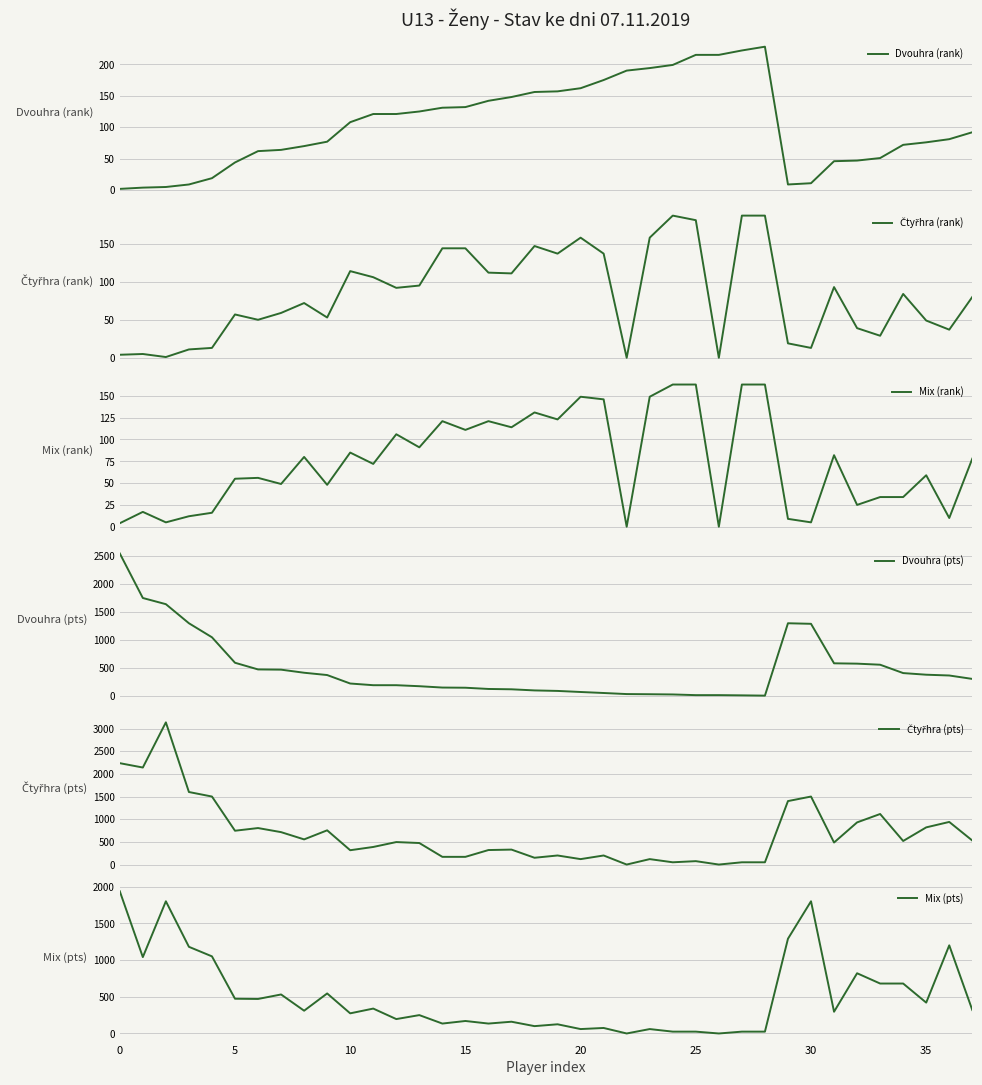

Does the chart display data point markers on the line(s)?

No